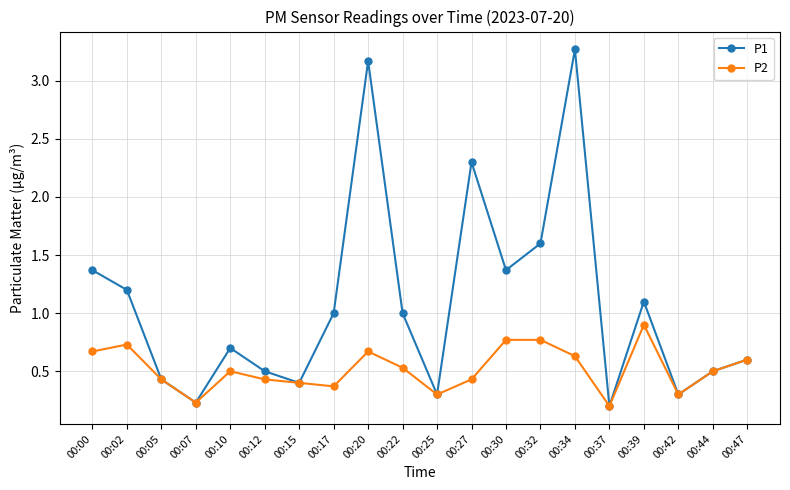

What are all the series names shown in the legend?

P1, P2